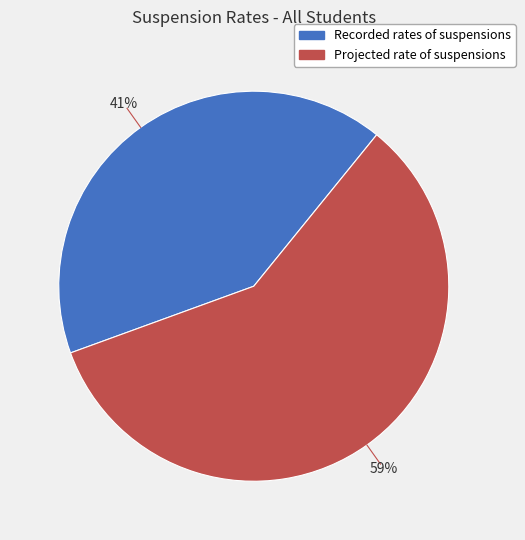

Is there any slice that represents more than half of the pie?

Yes